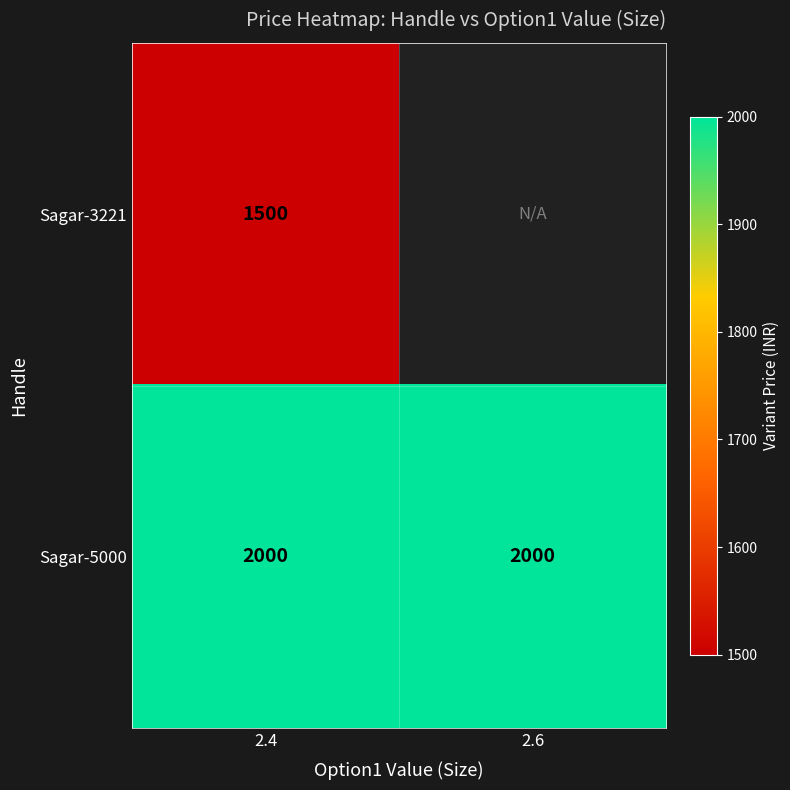

The Sagar-3221 series shows 2328 at 2.4. True or false?

False